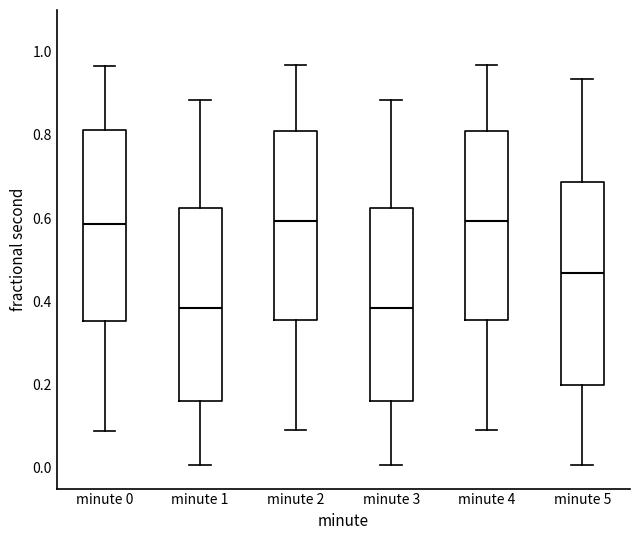

Which box is the tallest, from its lower edge to its upper edge?

minute 5